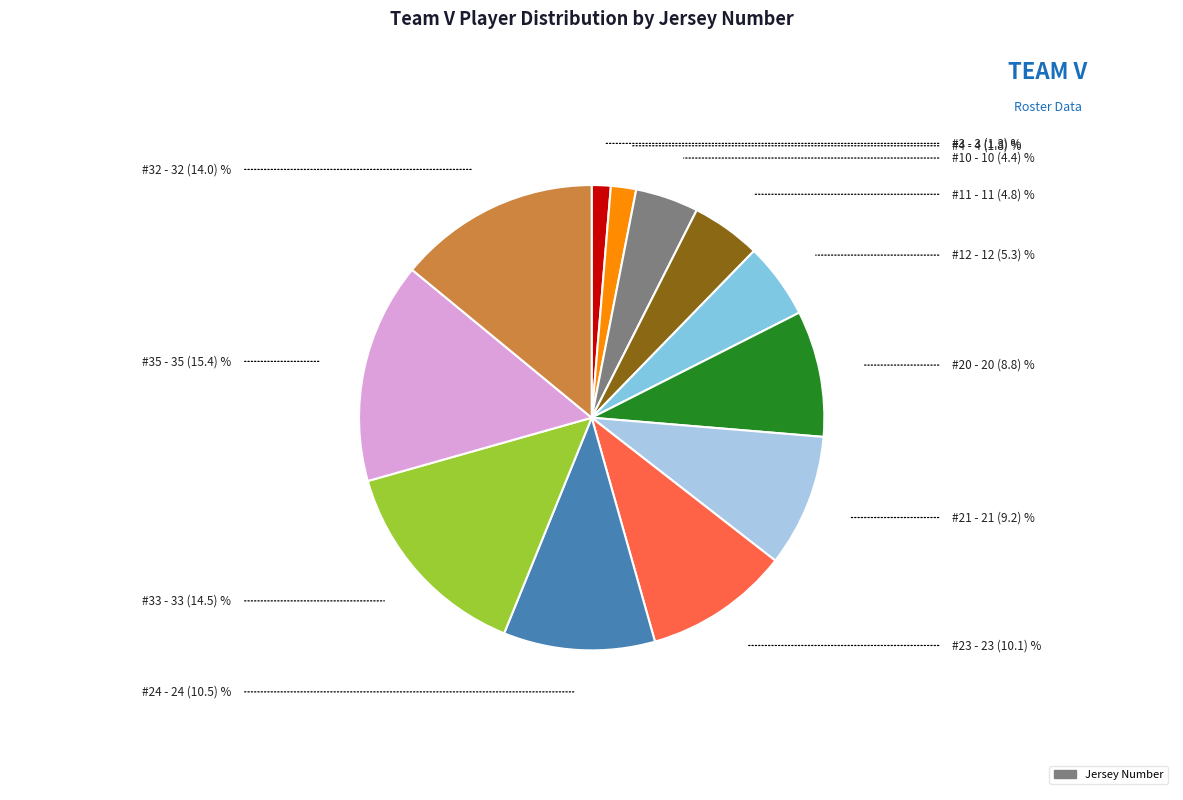

Is there a majority slice in this chart?

No